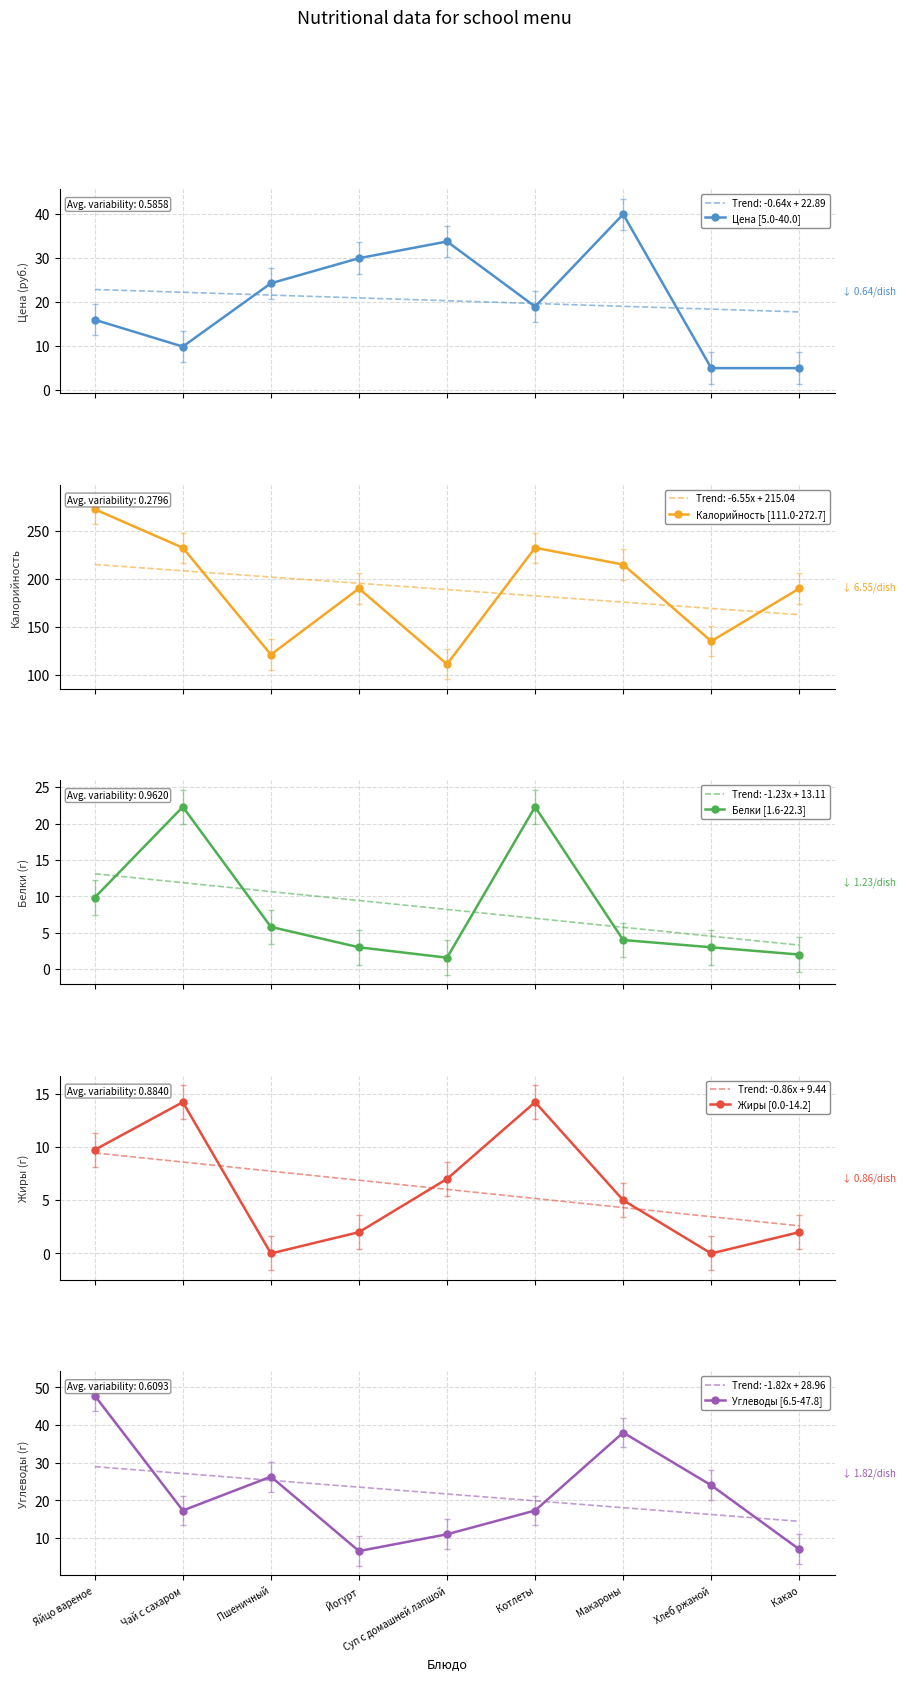

What are all the series names shown in the legend?

Цена [5.0-40.0], Калорийность [111.0-272.7], Белки [1.6-22.3], Жиры [0.0-14.2], Углеводы [6.5-47.8]